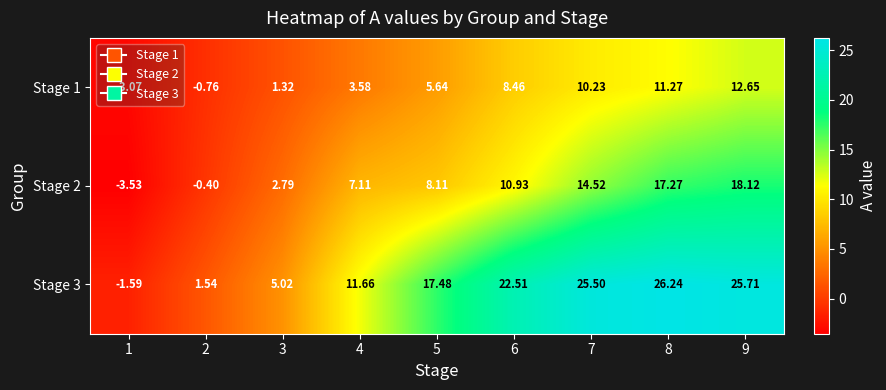

Is the value of Stage 3 at 4 greater than the value of Stage 2 at 3?

Yes